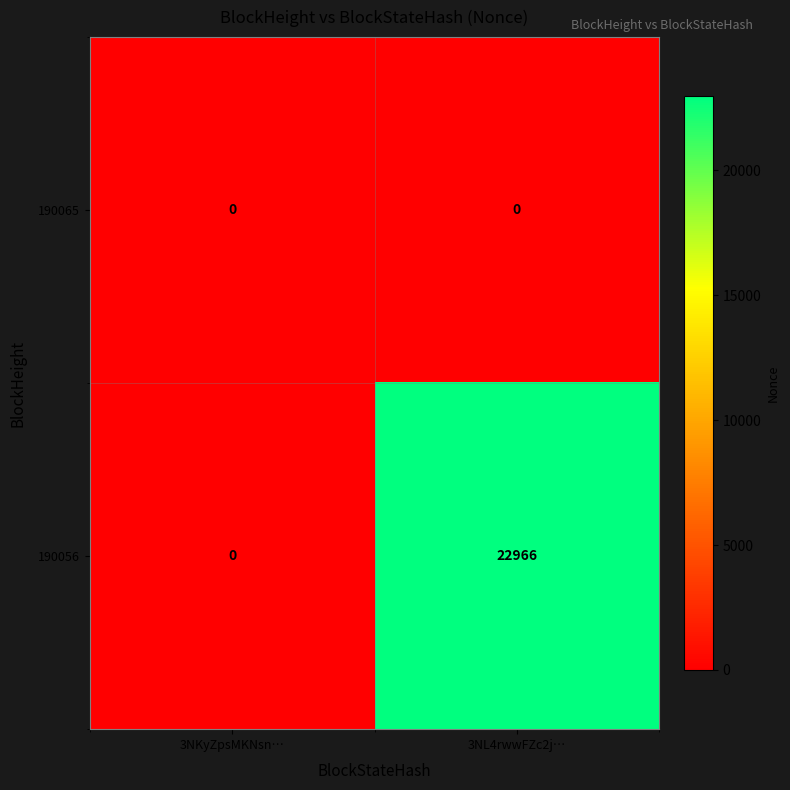

What is the difference between the highest and lowest values at 3NL4rwwFZc2j…?

22966